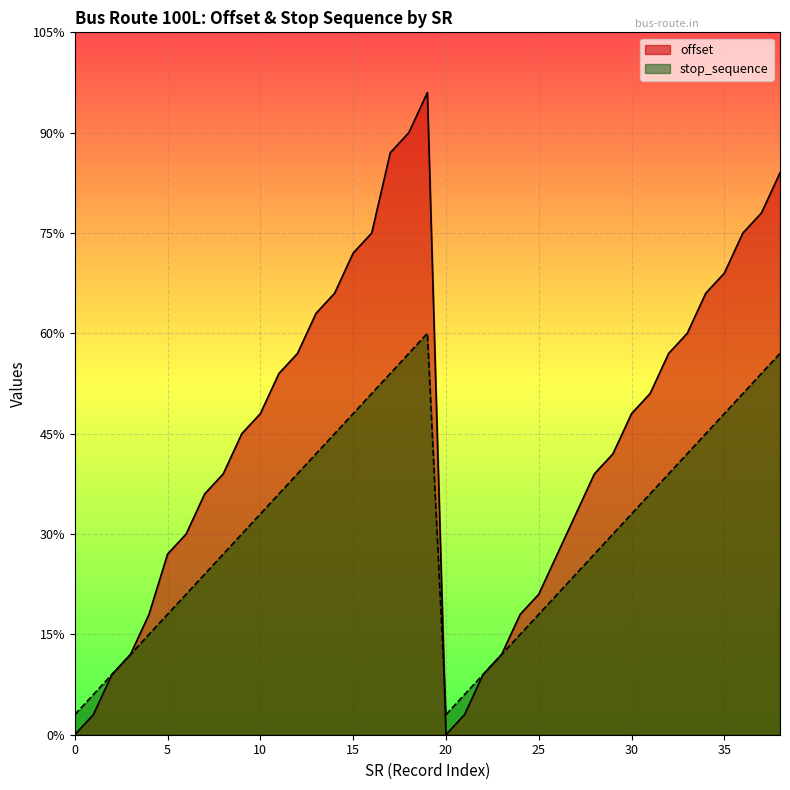

How many distinct data groups are displayed?

2